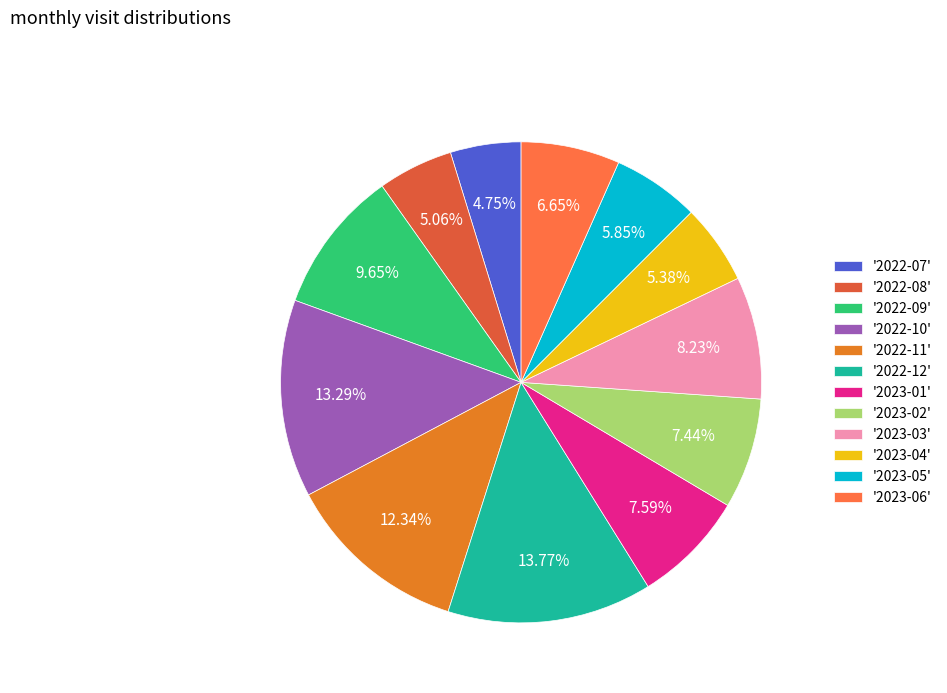

How many slices are in this pie chart?

12